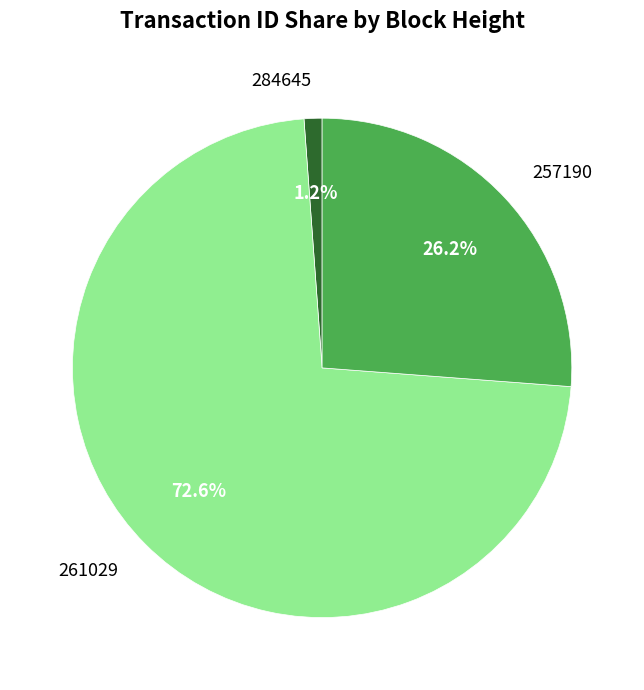

Is it true that 257190 is 26% of the pie?

True